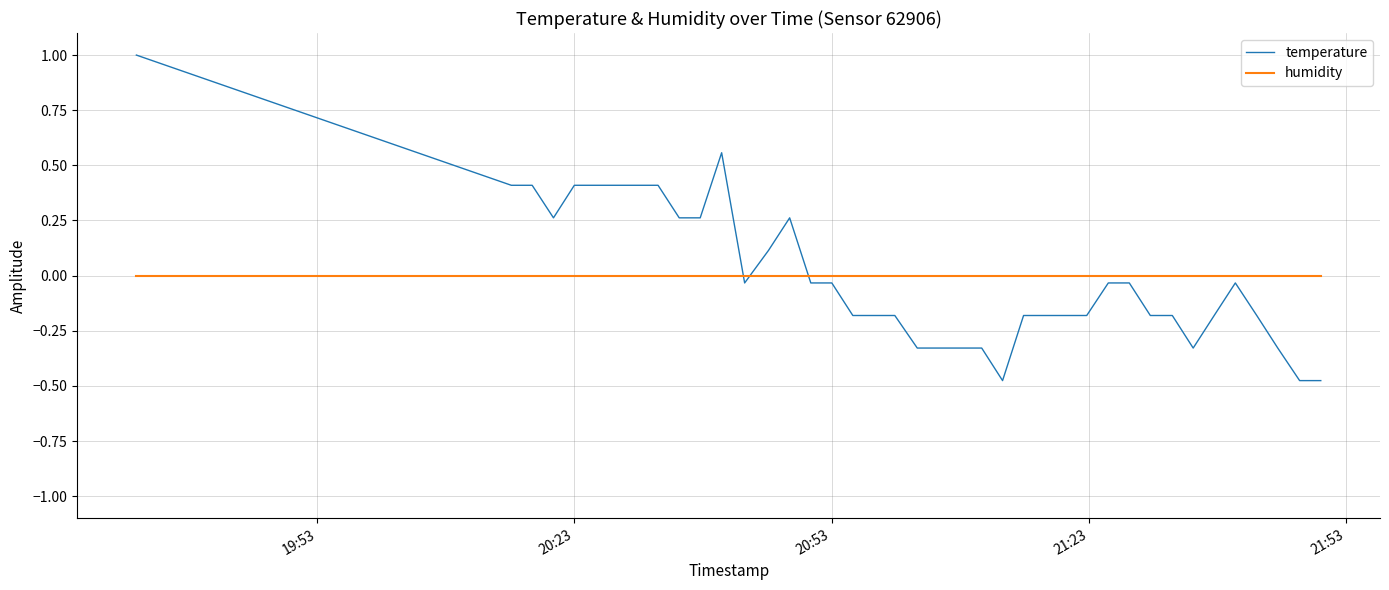

What are all the series names shown in the legend?

temperature, humidity